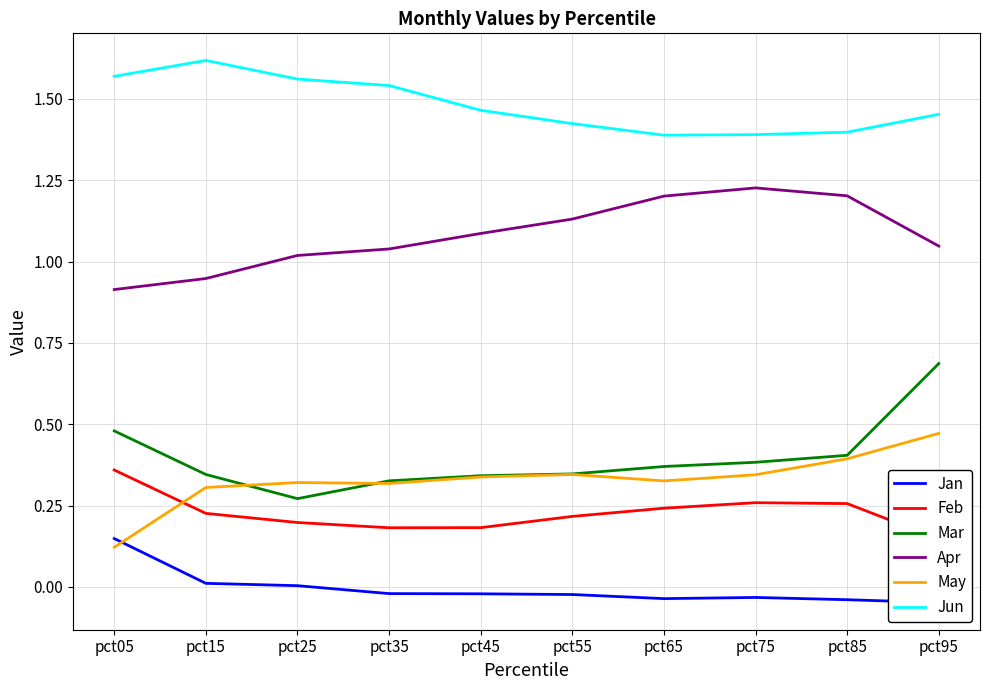

Where is the first local maximum for May?

pct25